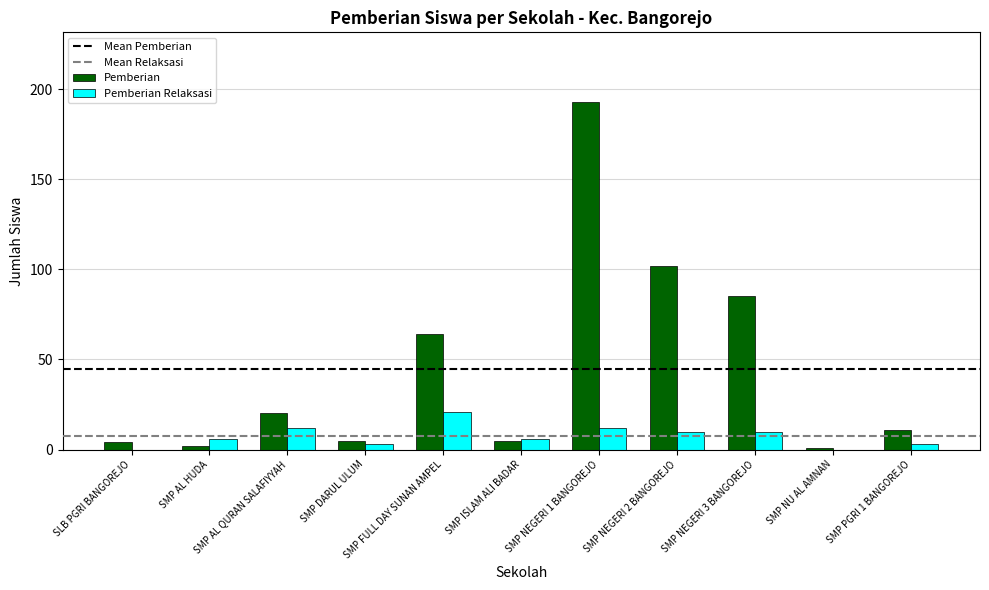

Which series has the largest total across all categories?

Pemberian